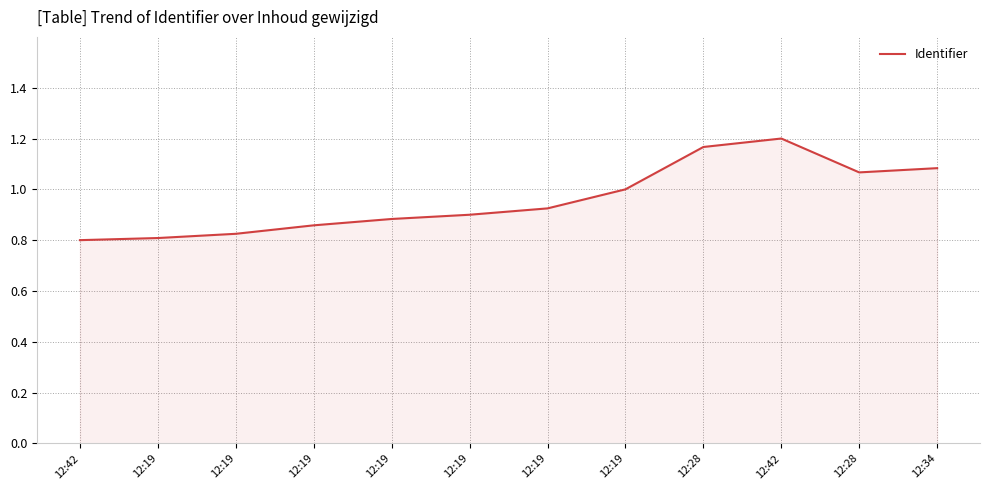

What is the difference between the values at 12:19 and 12:19?

0.1